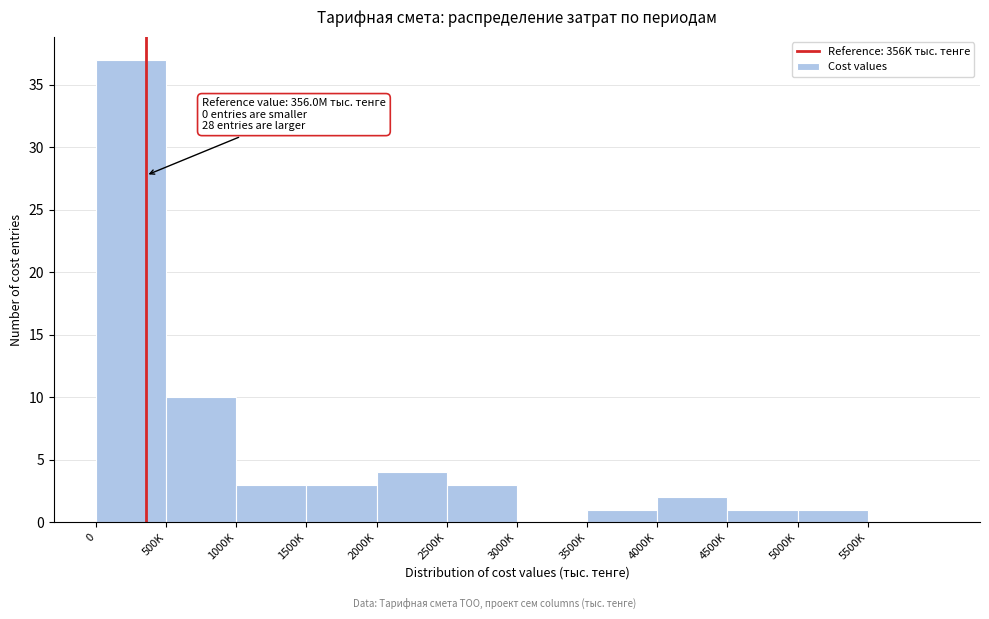

Reading left to right, transcribe all the data shown in this chart.

0=37	500K=10	1000K=3	1500K=3	2000K=4	2500K=3	3000K=0	3500K=1	4000K=2	4500K=1	5000K=1	5500K=0